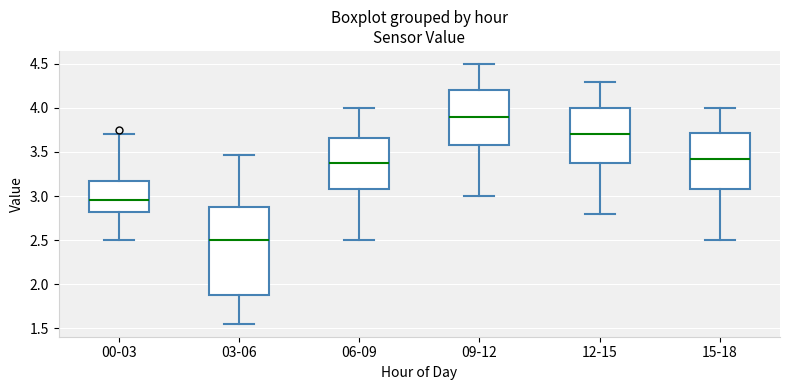

Which box has the highest median line?

09-12